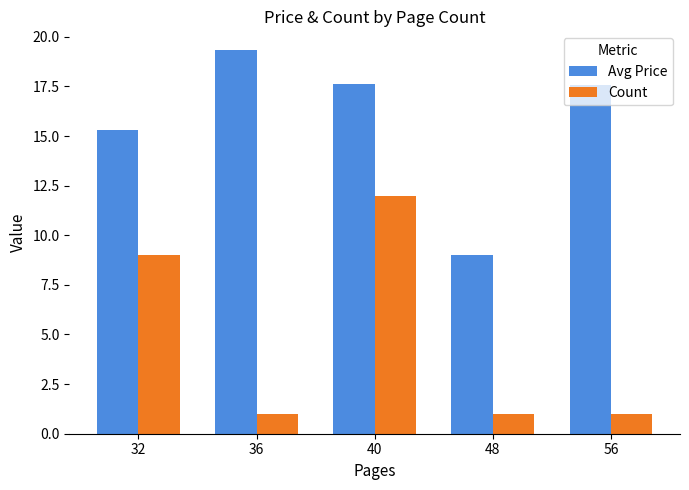

What is the sum of all Avg Price values?

78.8